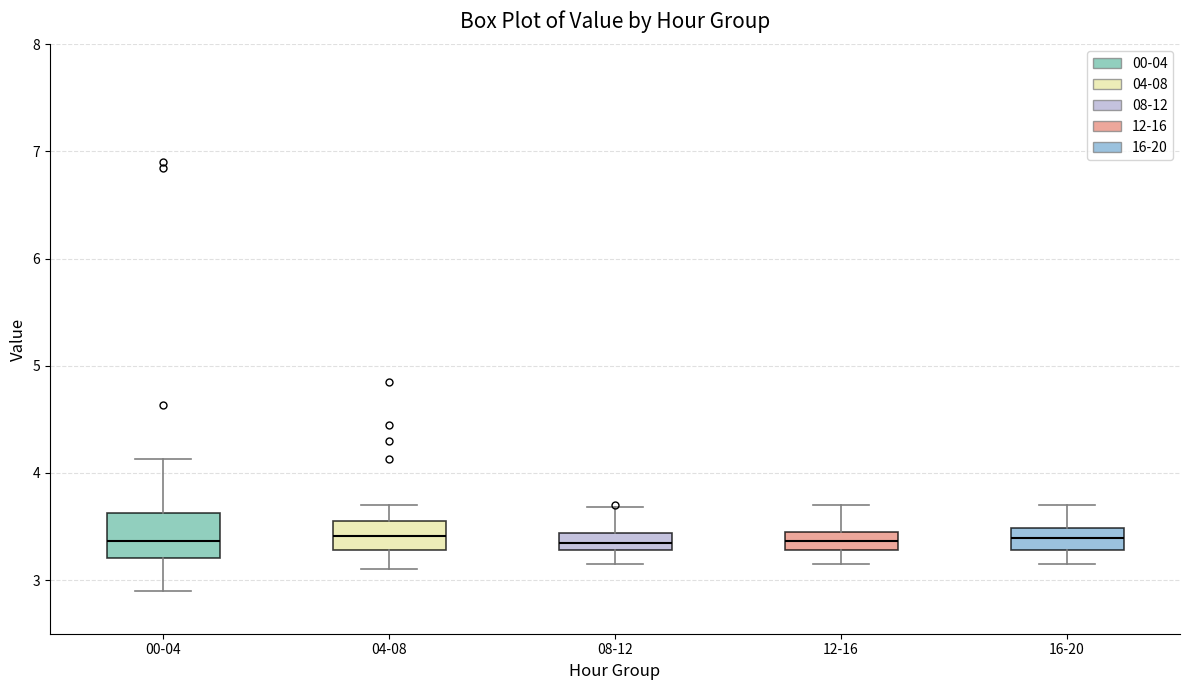

Where does the lower whisker of the box for 00-04 end on the y-axis? The values are not printed on the chart, so give them approximately, as read against the axis.

2.9